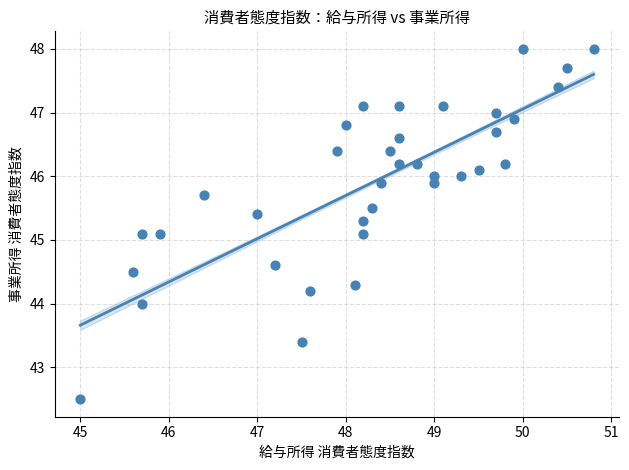

What is the range of Y values (max minus min)?

5.5